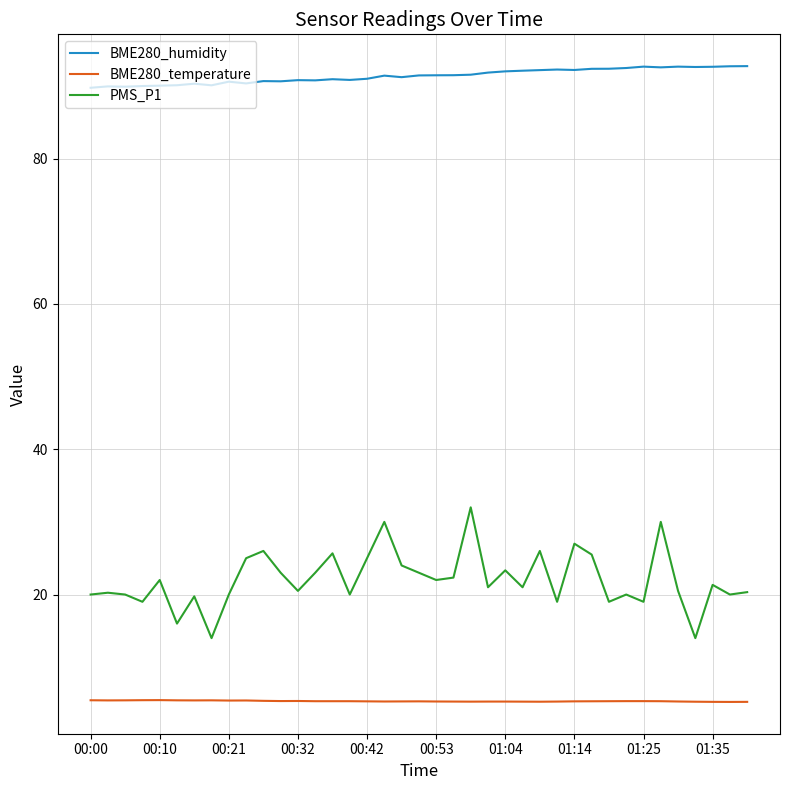

What is the greatest value displayed?

92.7